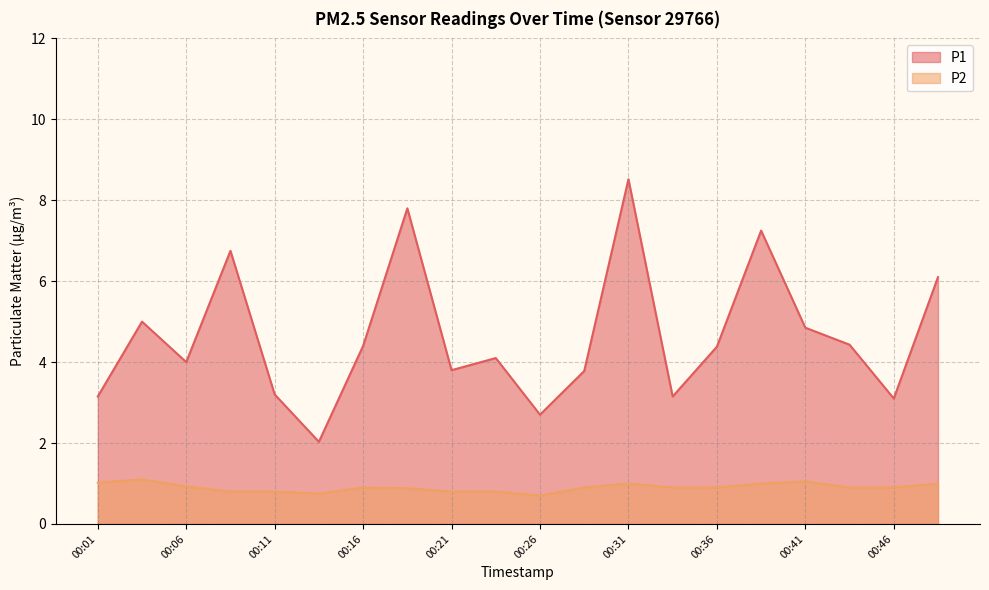

True or false: P1 and P2 intersect in this chart.

False